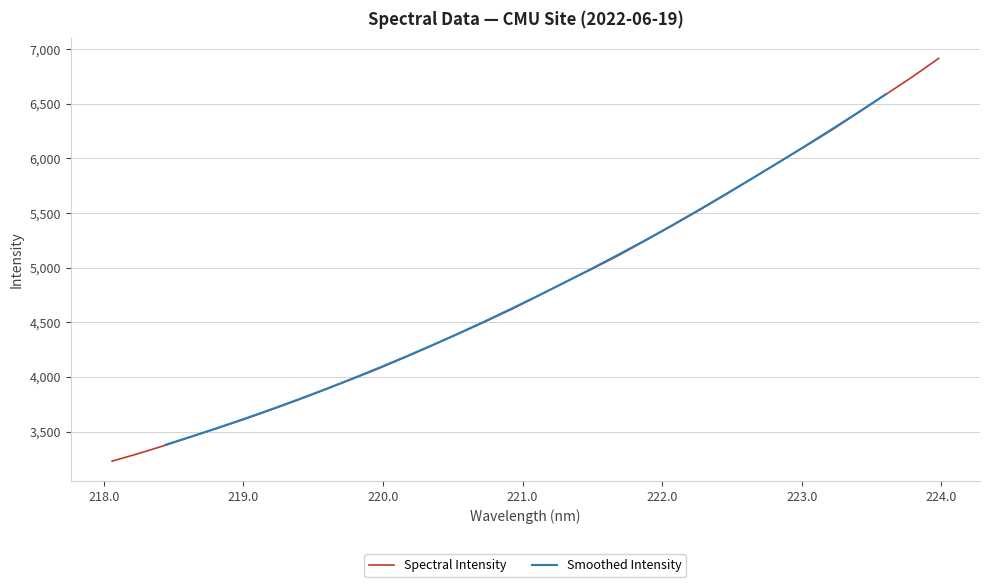

What is the minimum value shown in the chart?

3229.8